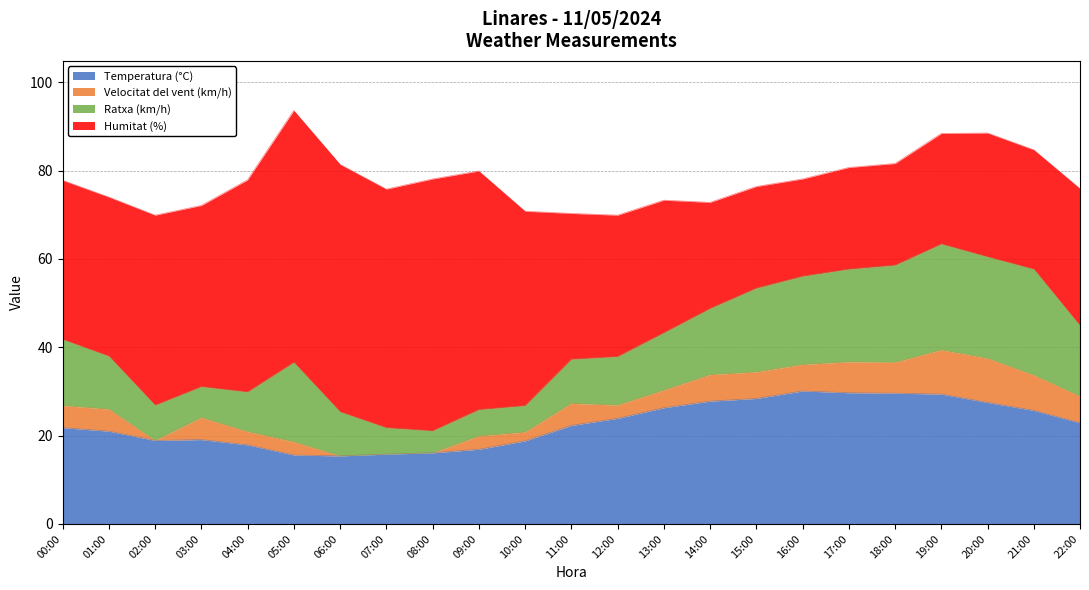

True or false: Velocitat del vent (km/h) and Ratxa (km/h) intersect in this chart.

False